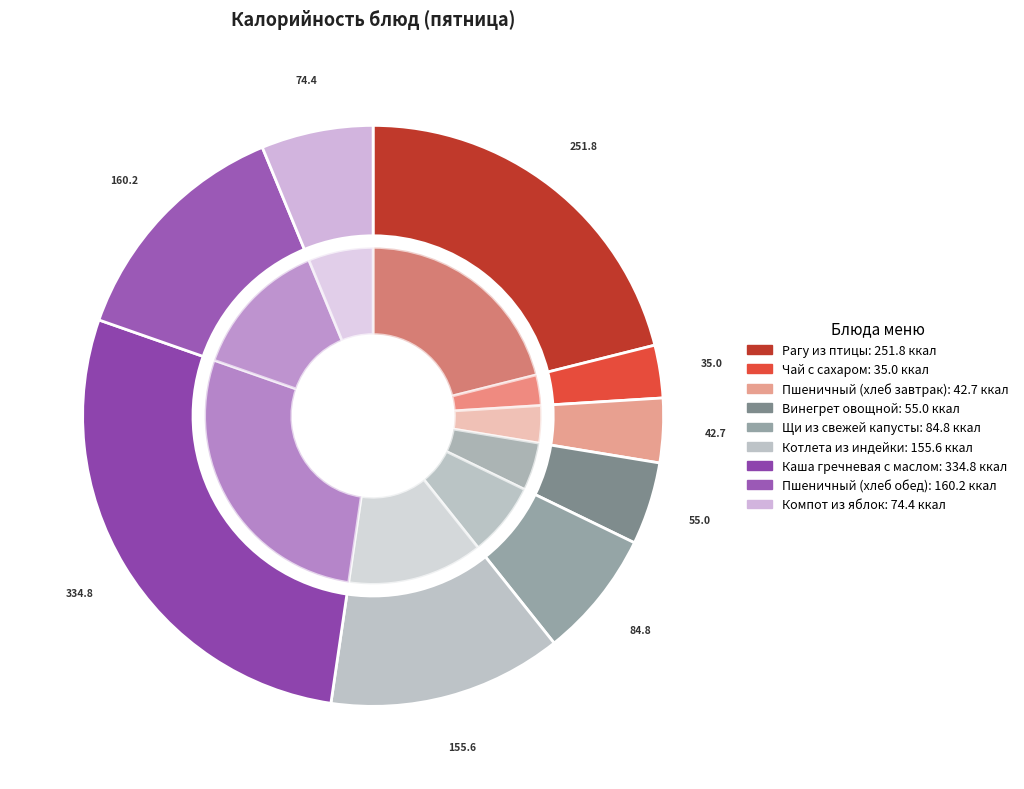

Is it true that Винегрет овощной is 5% of the pie?

True